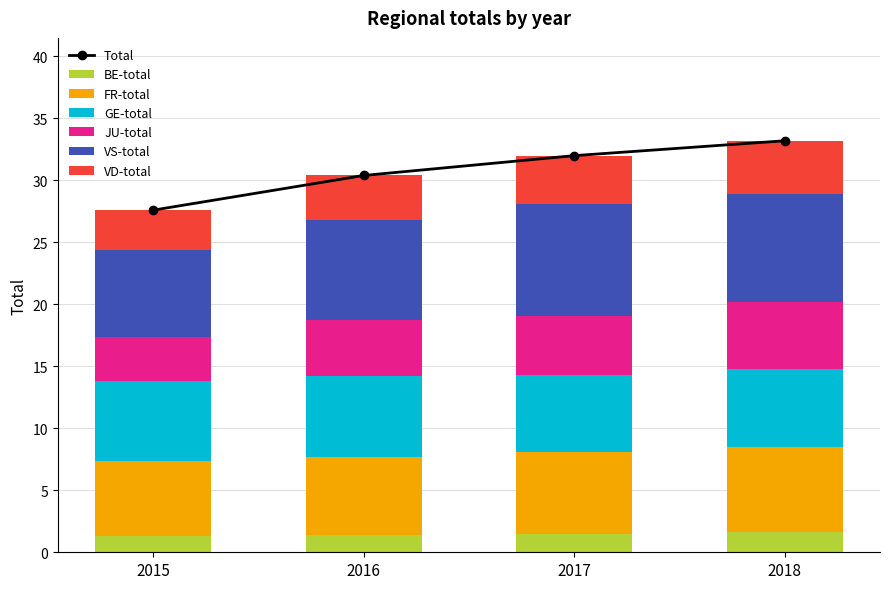

Reading left to right, what are all the values shown in this chart?

BE-total: 1.3	1.4	1.5	1.6
FR-total: 6.1	6.3	6.6	6.9
GE-total: 6.4	6.5	6.2	6.3
JU-total: 3.6	4.5	4.8	5.4
VS-total: 7.0	8.1	9.0	8.7
VD-total: 3.2	3.6	3.9	4.3